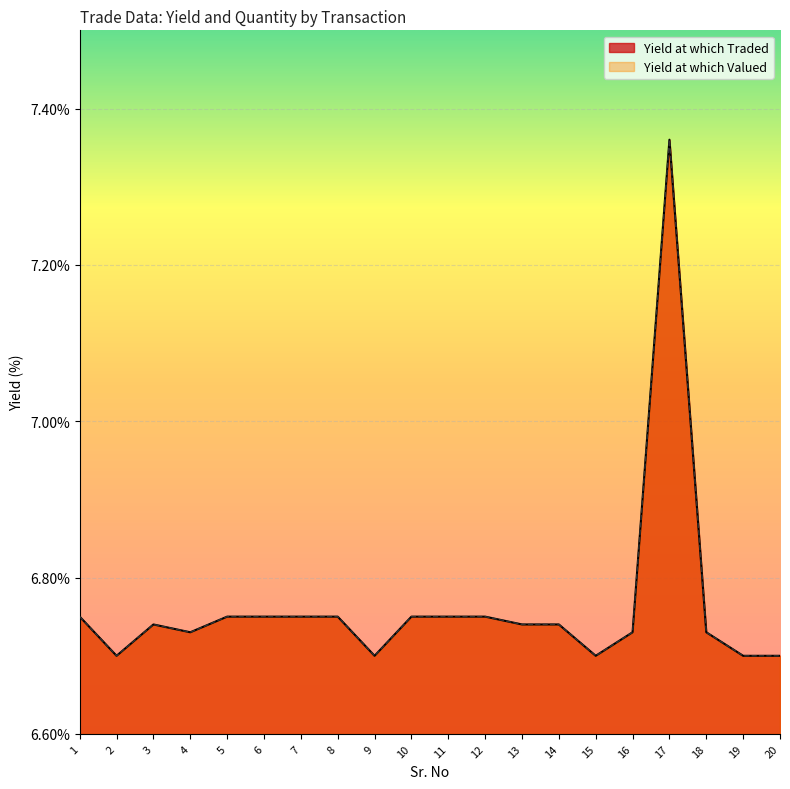

Reading left to right, transcribe all the data shown in this chart.

Yield at which Traded: 1=6.8	2=6.7	3=6.7	4=6.7	5=6.8	6=6.8	7=6.8	8=6.8	9=6.7	10=6.8	11=6.8	12=6.8	13=6.7	14=6.7	15=6.7	16=6.7	17=7.4	18=6.7	19=6.7	20=6.7
Yield at which Valued: 1=6.8	2=6.7	3=6.7	4=6.7	5=6.8	6=6.8	7=6.8	8=6.8	9=6.7	10=6.8	11=6.8	12=6.8	13=6.7	14=6.7	15=6.7	16=6.7	17=7.4	18=6.7	19=6.7	20=6.7